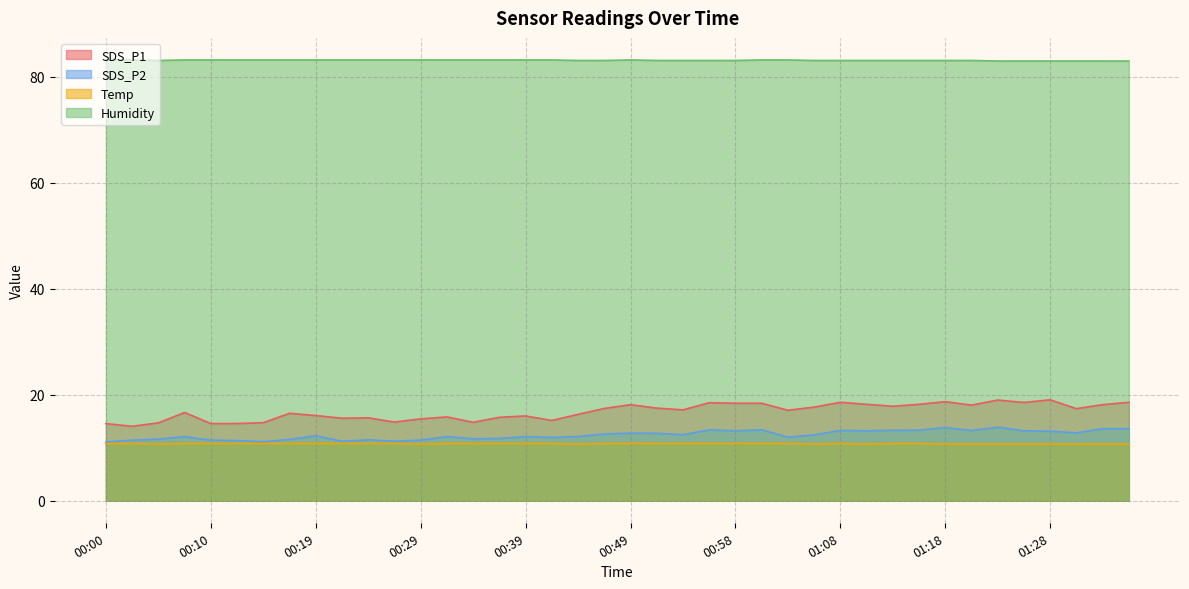

What is the average value of the SDS_P2 series?

12.4